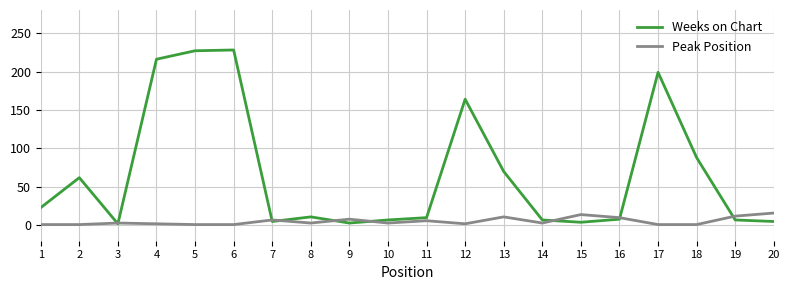

List the series in order of their overall mean, lowest first.

Peak Position, Weeks on Chart